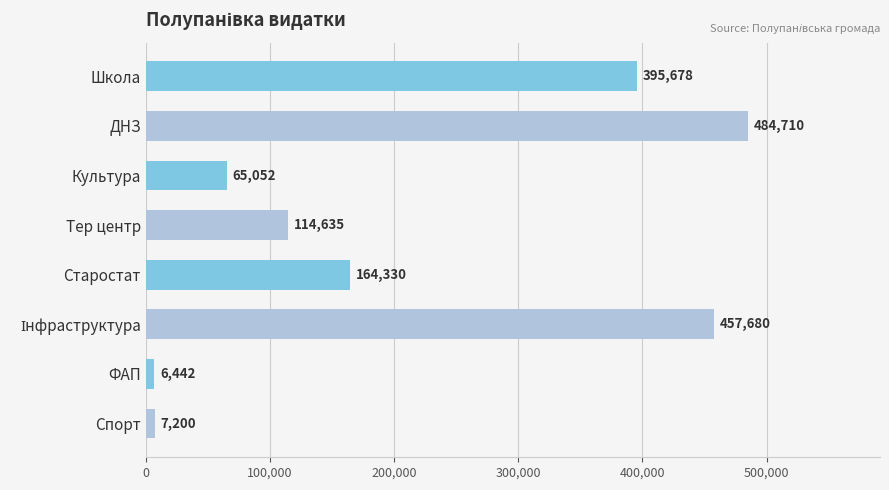

Which category has the highest value across all series?

ДНЗ